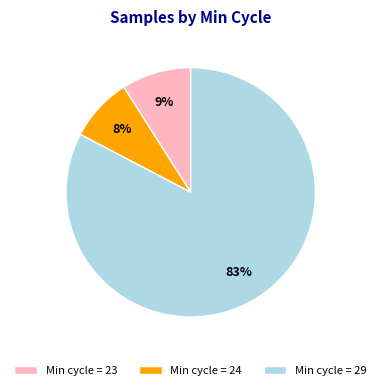

Rank the categories by value from highest to lowest.

Min cycle = 29, Min cycle = 23, Min cycle = 24